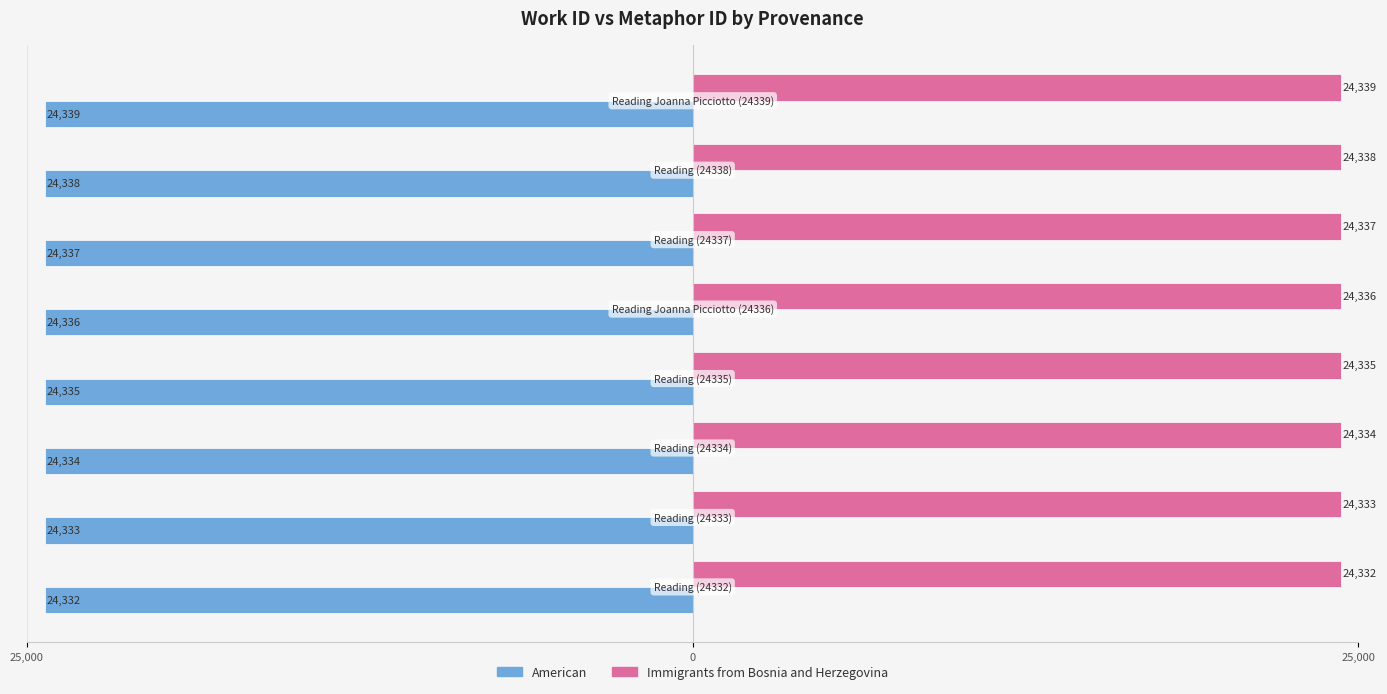

What are all the series names shown in the legend?

American, Immigrants from Bosnia and Herzegovina